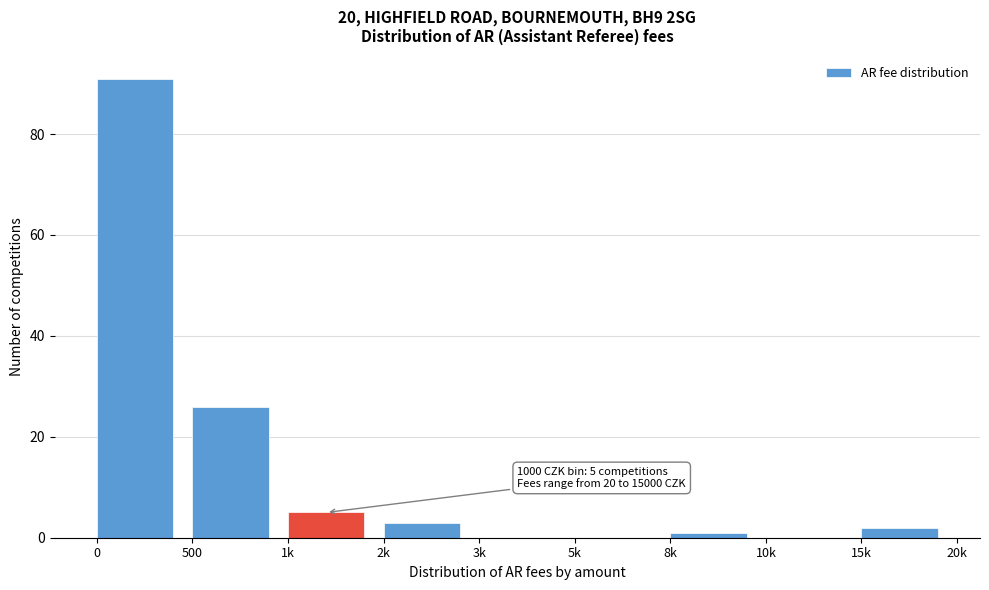

Reading left to right, list all the values displayed in this chart.

0=91	500=26	1k=5	2k=3	3k=0	5k=0	8k=1	10k=0	15k=2